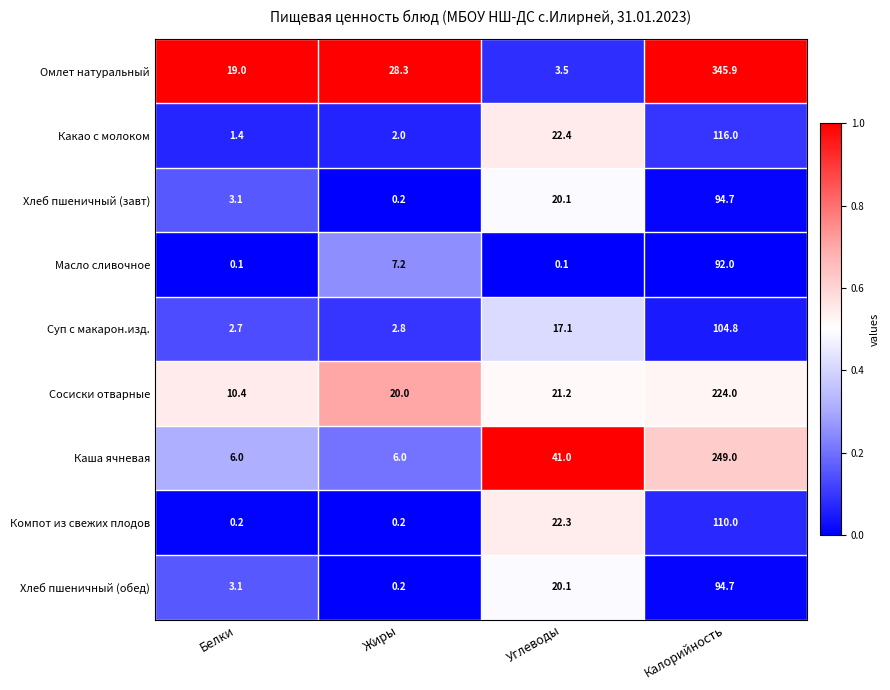

At which label is Хлеб пшеничный (завт) closest to 47?

Углеводы